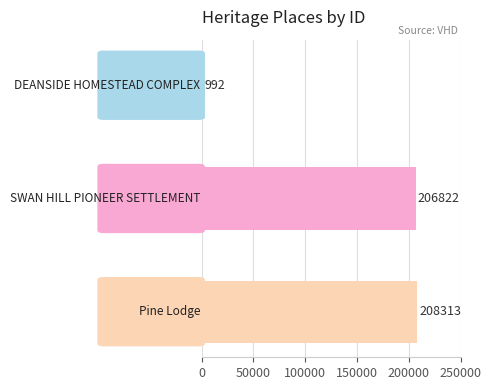

What is the difference between the second highest and minimum values?

205830